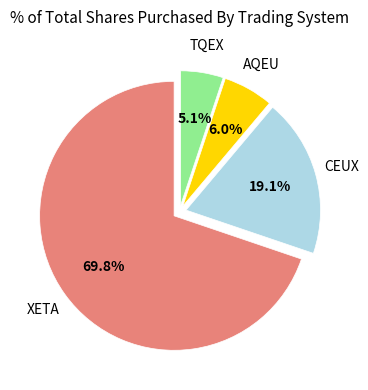

Is it true that CEUX is 19% of the pie?

True